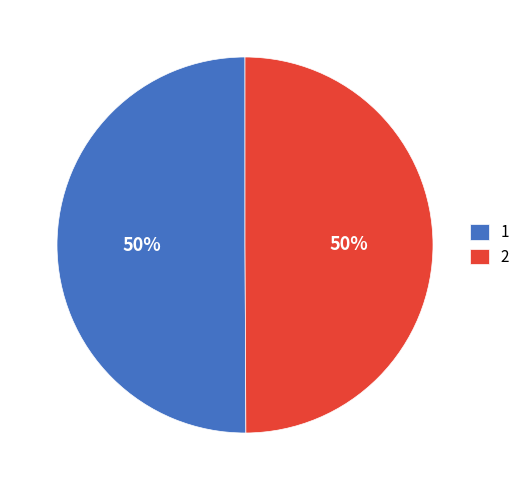

Combined, do 1 and 2 account for over 50%?

Yes